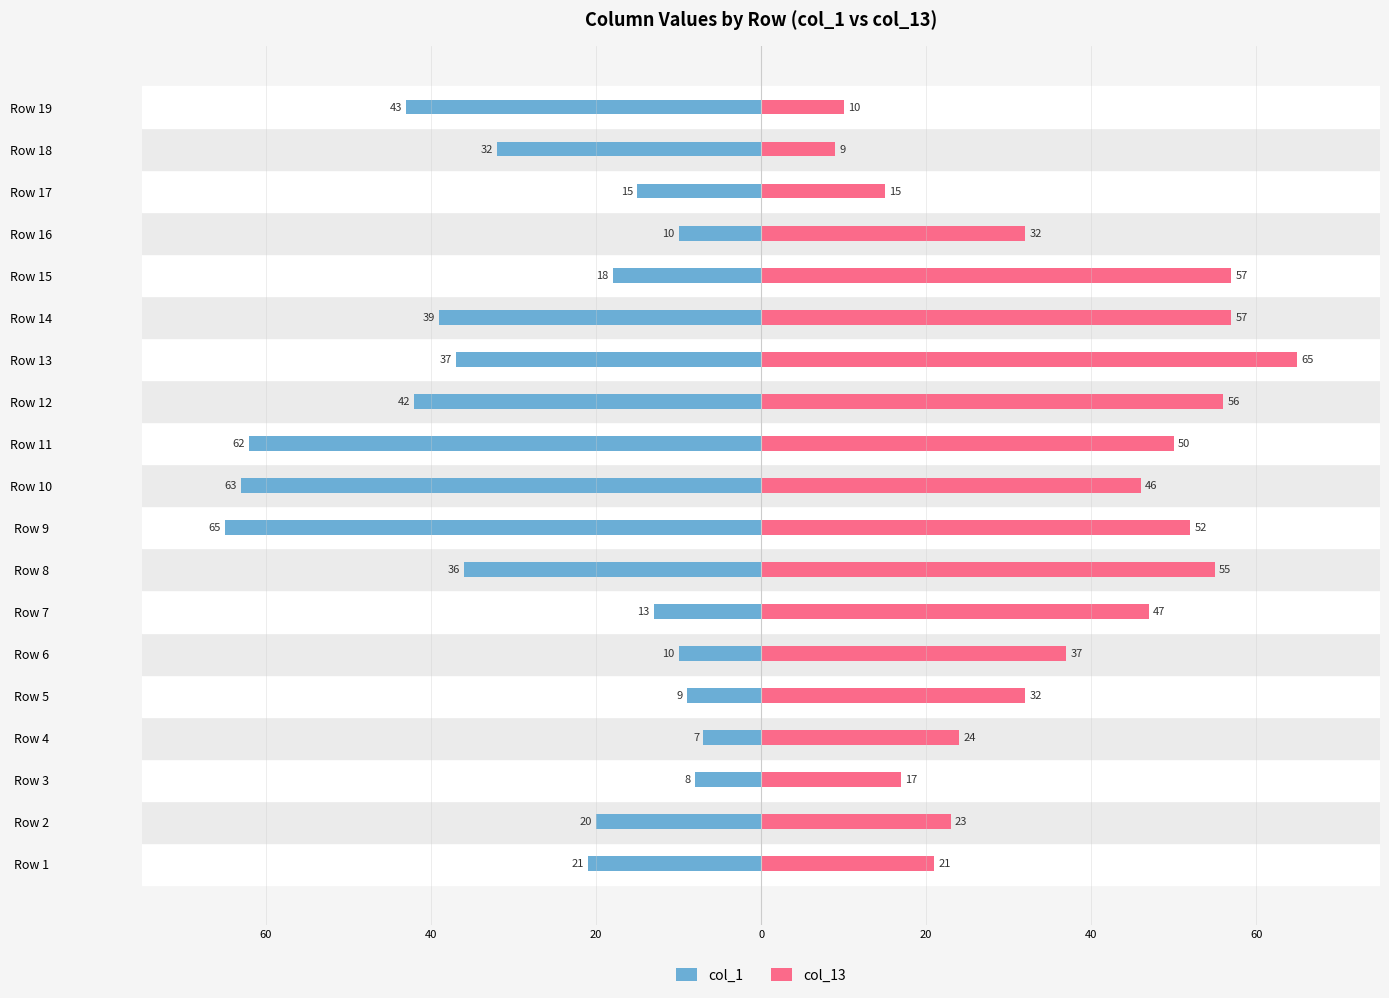

What are all the series names shown in the legend?

col_1, col_13